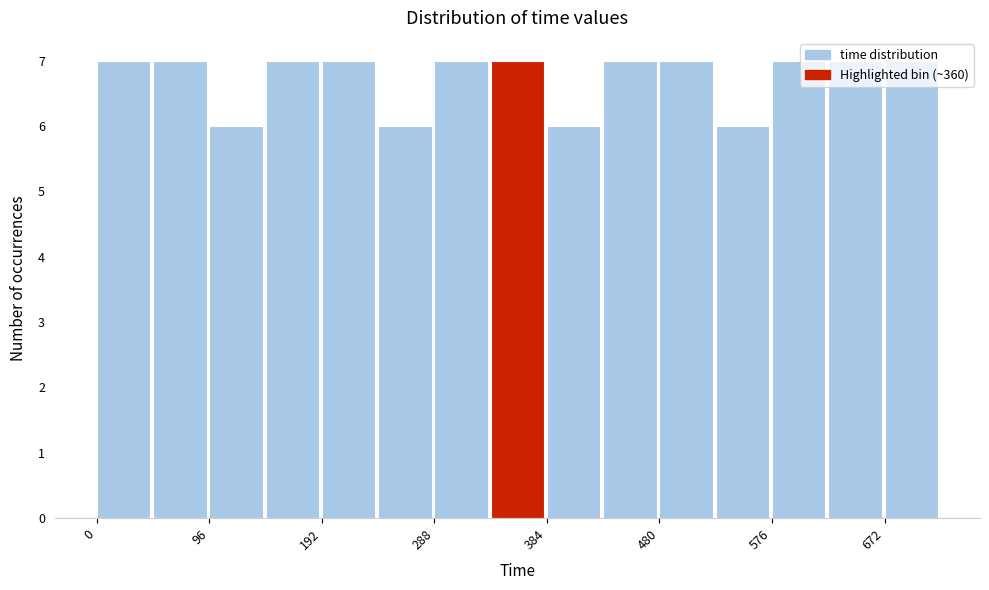

What is the height of the bar covering 144 to 192 on the x-axis? Neither the bar edges nor the heights are printed on the chart, so give them approximately, as read against the axes.

7